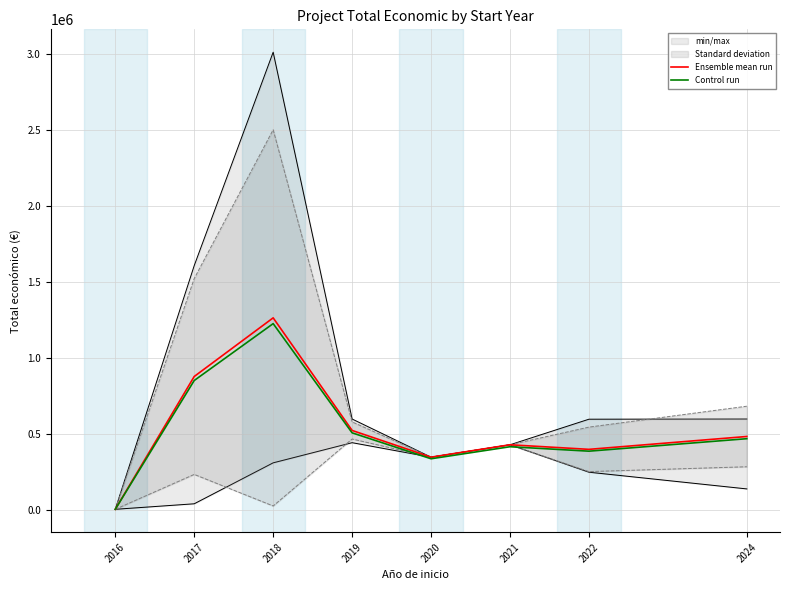

What is the approximate value of Control run at 2018?

1227664.0